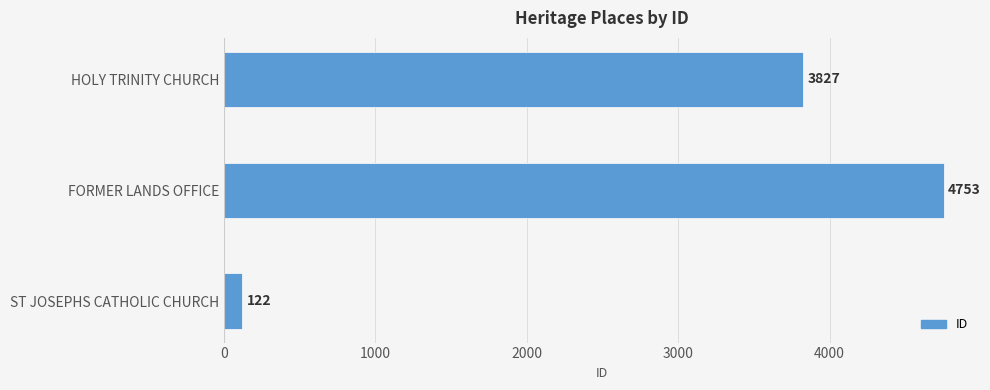

What is the difference between the maximum and minimum values?

4631